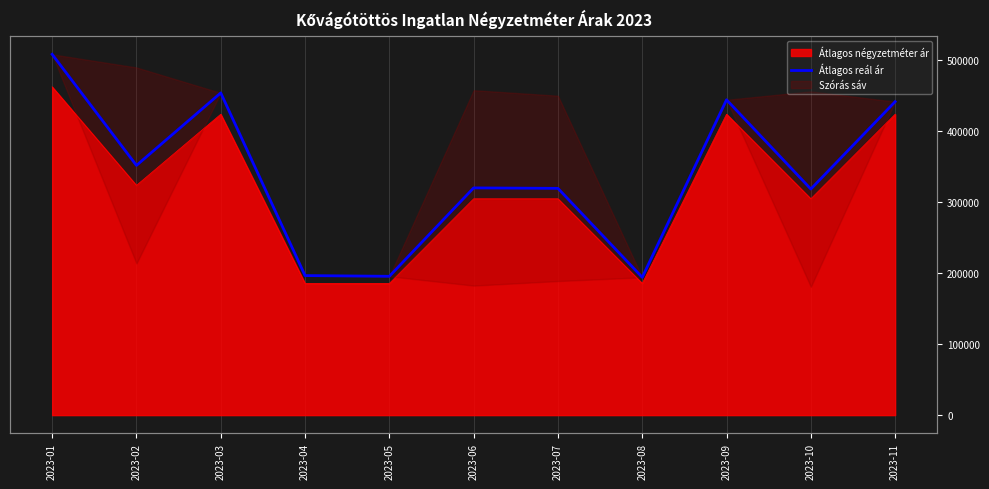

Reading left to right, list all the values displayed in this chart.

507301	351068	453036	196175	195179	319462	318817	193737	443358	317854	440689